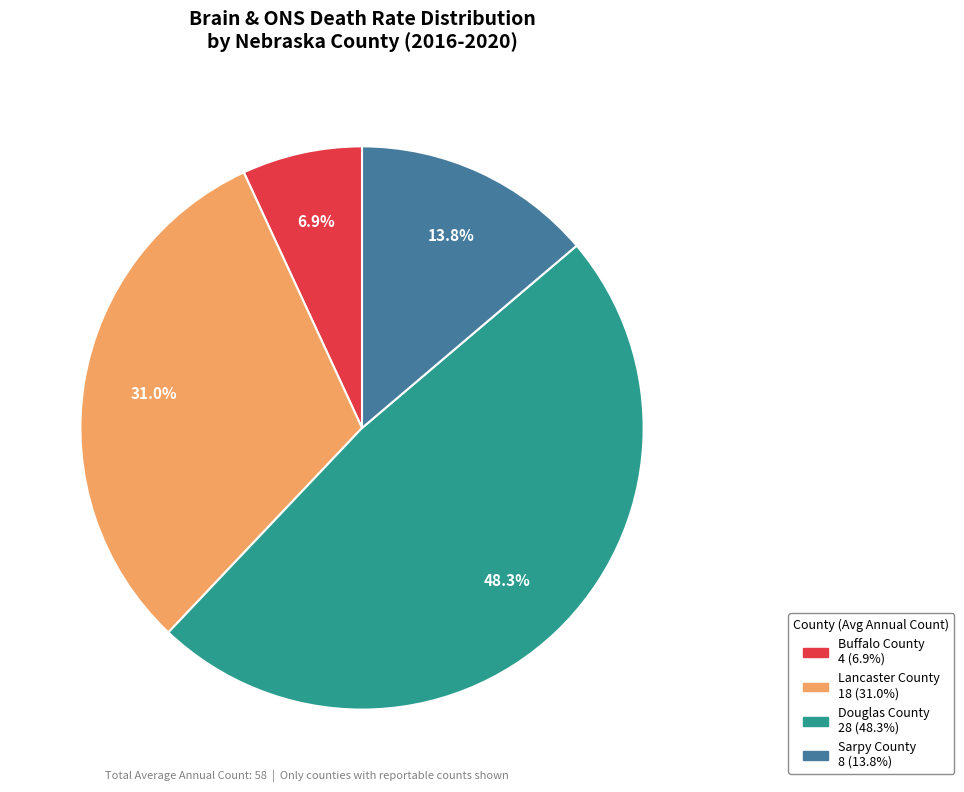

What percentage is the Lancaster County slice, to the nearest percent?

31%